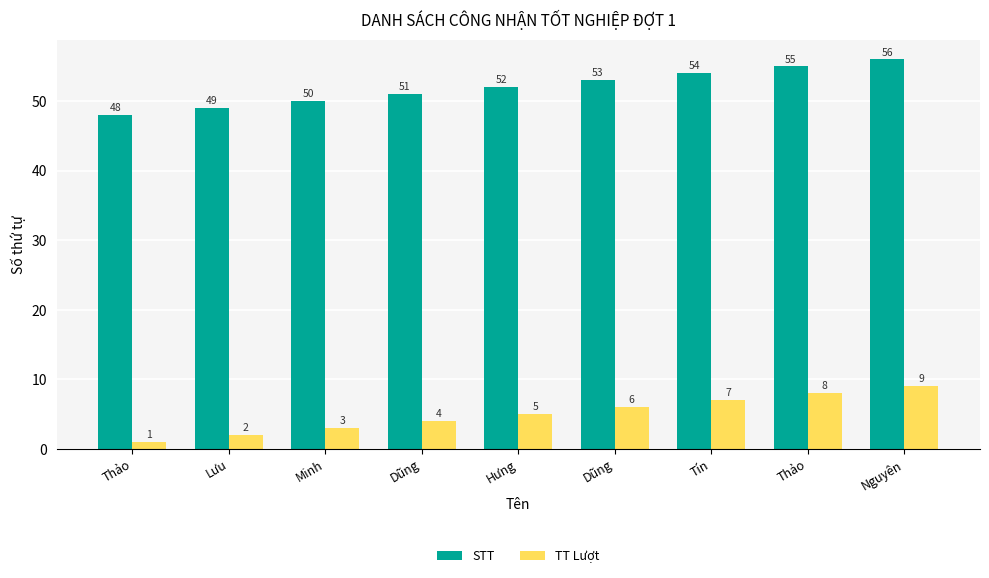

What is the highest value of the TT Lượt series?

9